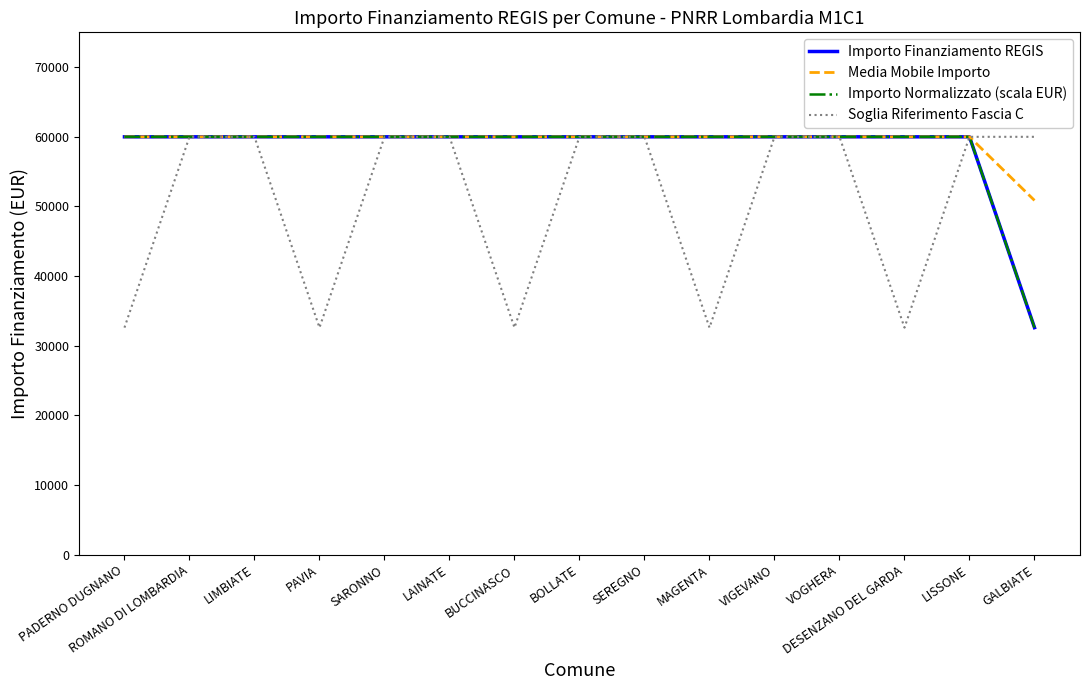

The value of Importo Normalizzato (scala EUR) at LISSONE is 90700.6. True or false?

False